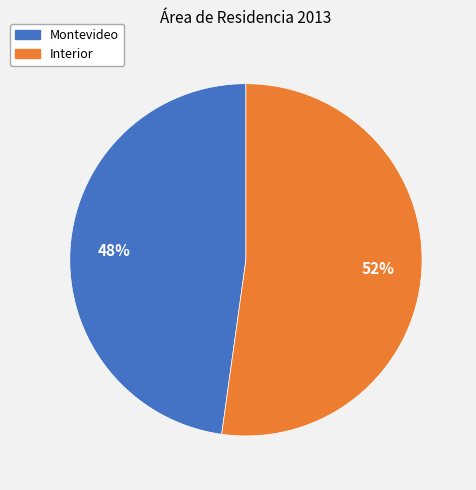

Is the sum of Interior and Montevideo greater than half?

Yes